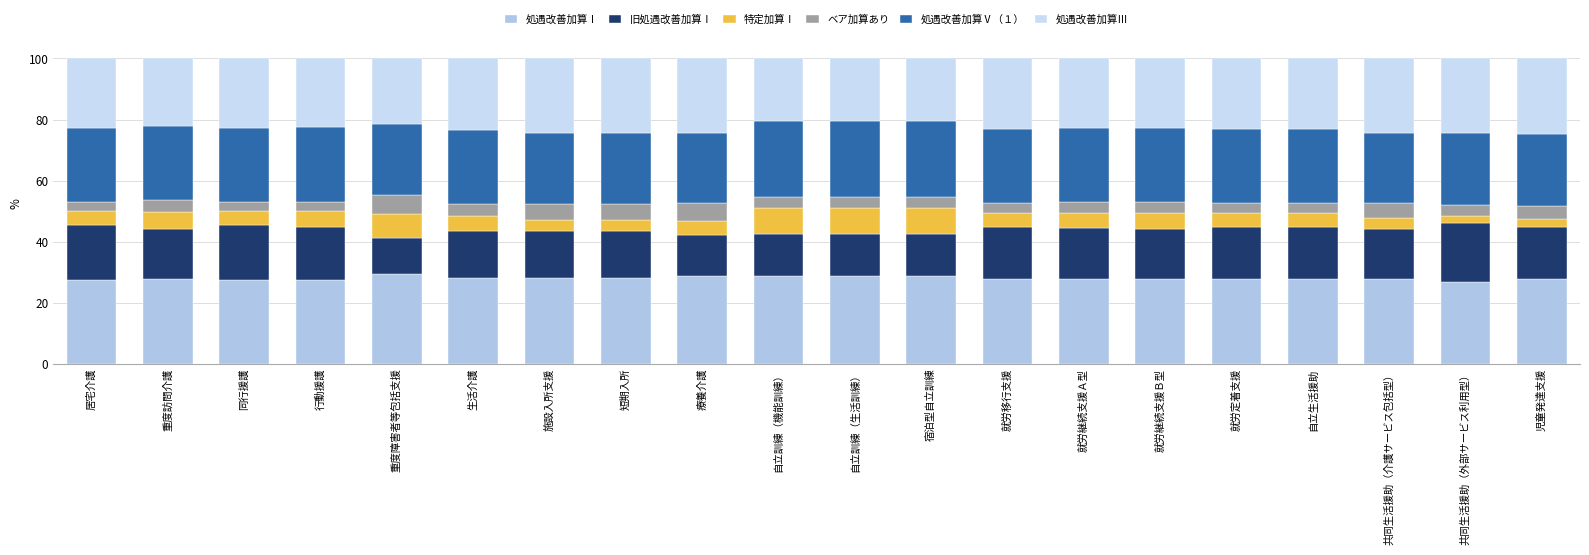

How many bars are there in total?

20